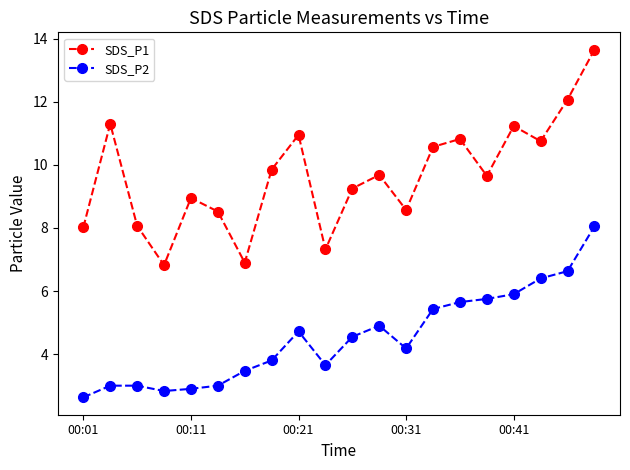

What is the difference between the maximum and minimum values in the SDS_P1 series?

6.8